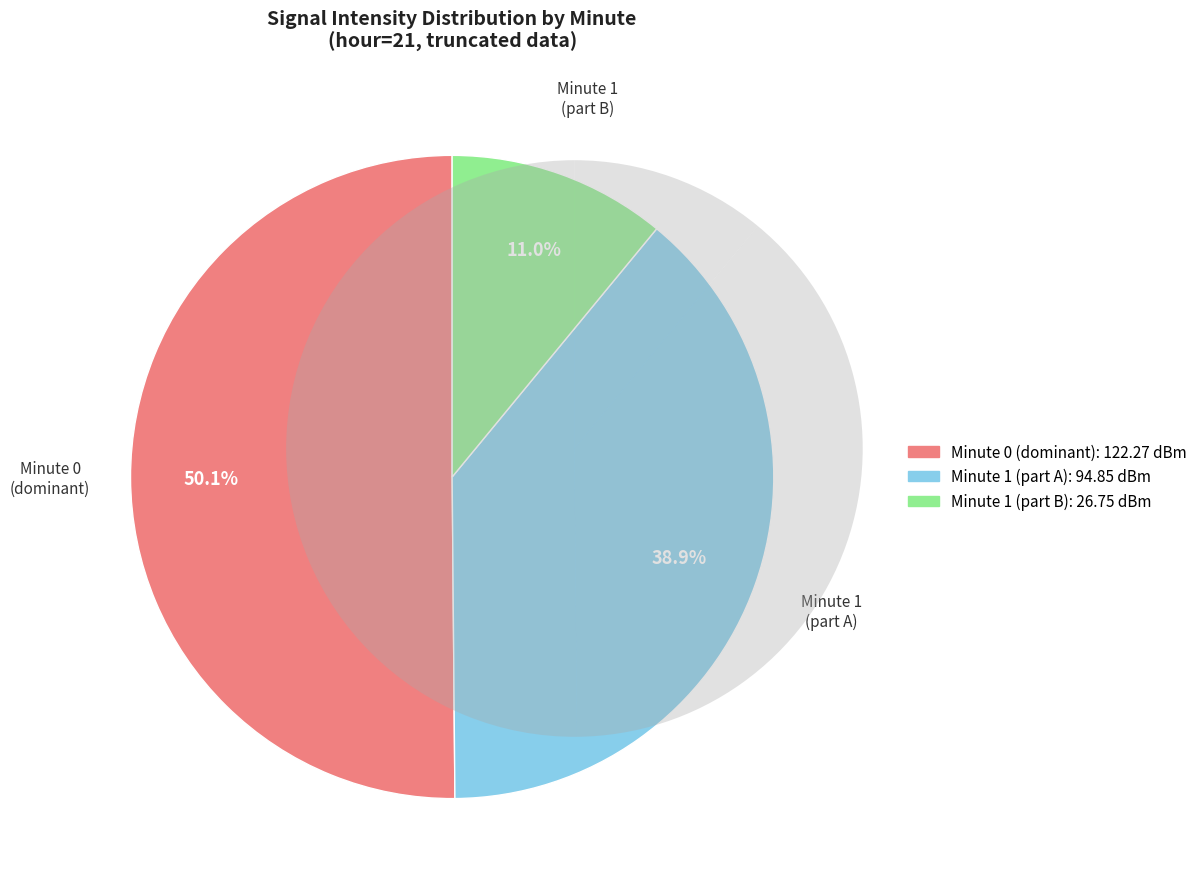

Is 29 the majority of the pie?

No